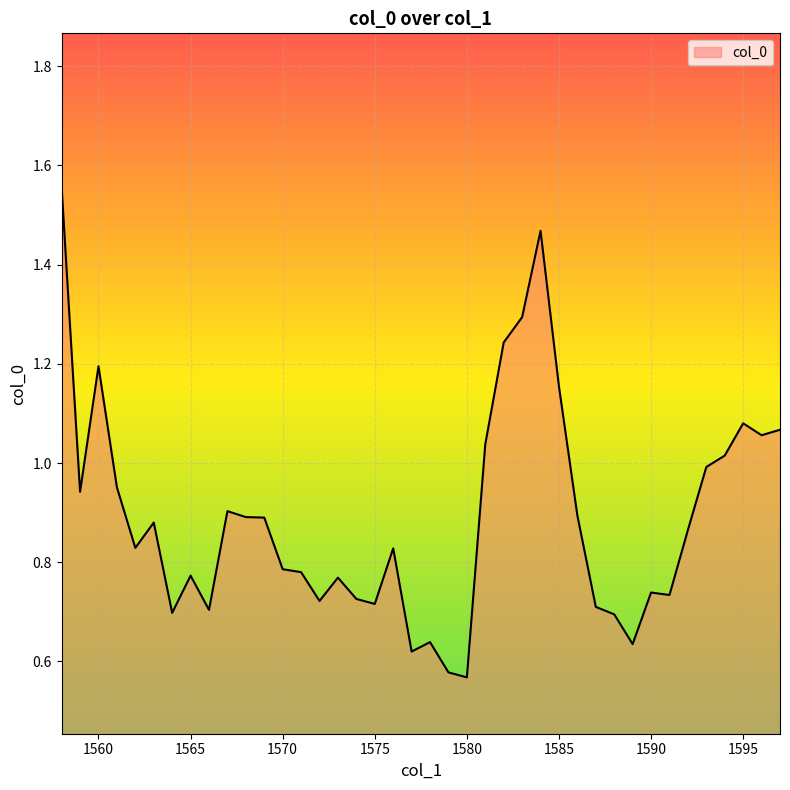

List the labels in order of value, smallest first.

1580, 1579, 1577, 1589, 1578, 1588, 1564, 1566, 1587, 1575, 1572, 1574, 1591, 1590, 1573, 1565, 1571, 1570, 1576, 1562, 1592, 1563, 1569, 1568, 1586, 1567, 1559, 1561, 1593, 1594, 1581, 1596, 1597, 1595, 1585, 1560, 1582, 1583, 1584, 1558